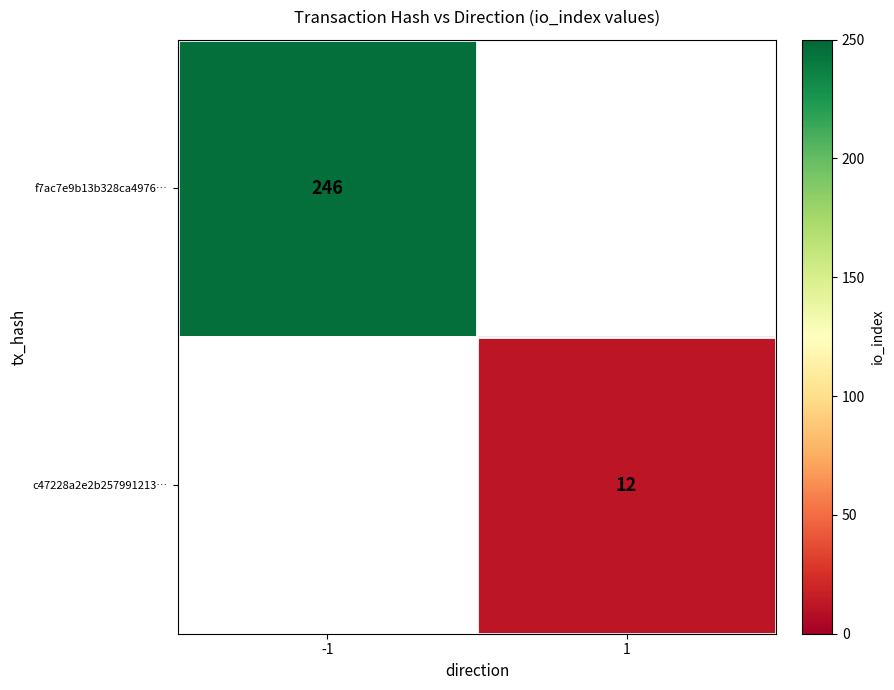

At how many categories does at least one series exceed 205?

1